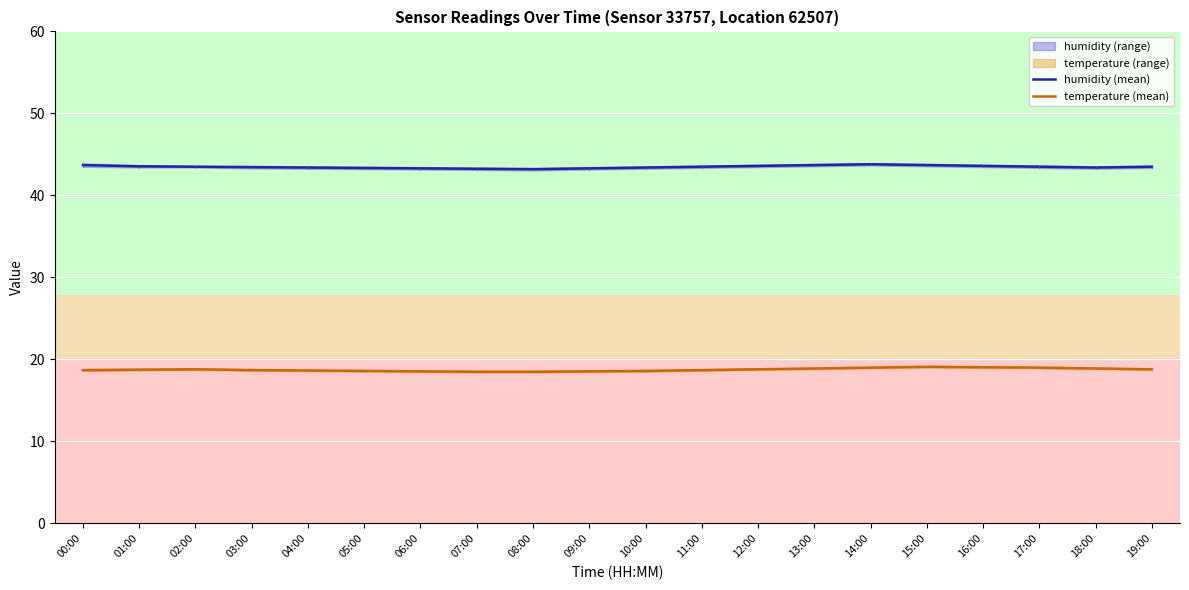

Between 13:00 and 17:00, which series saw the biggest shift?

humidity (mean)